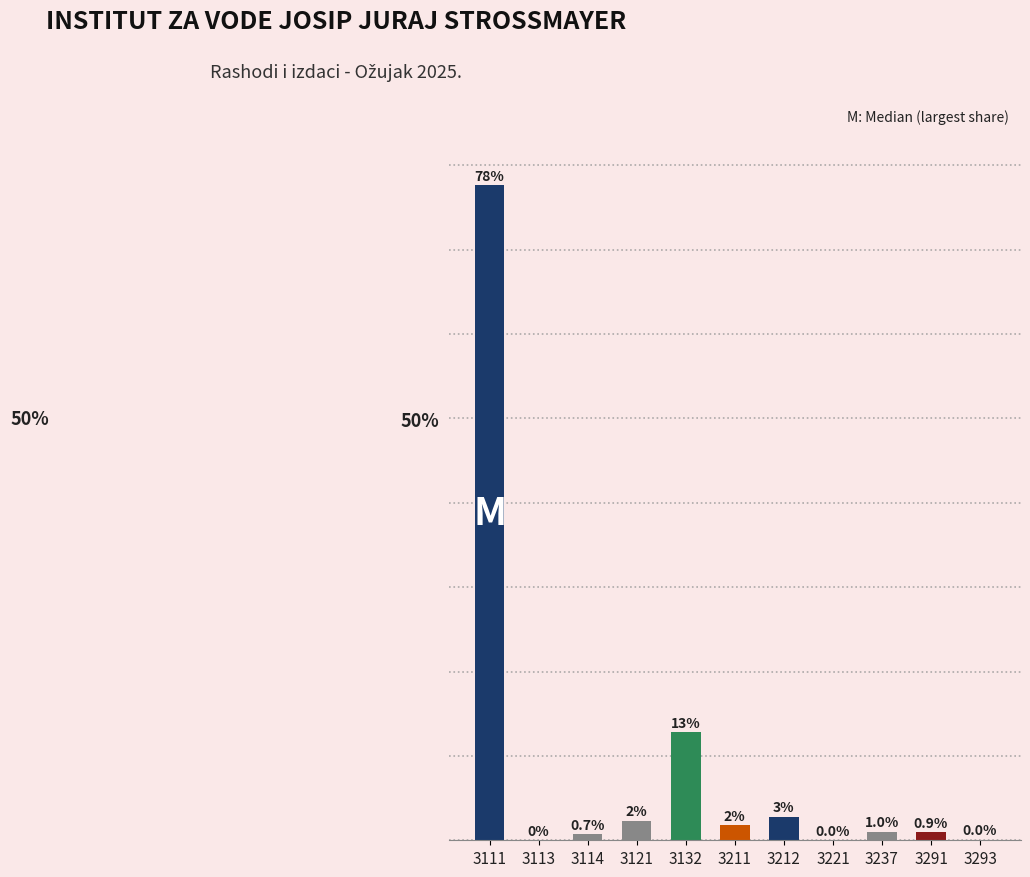

Are the bars grouped side by side (vs. stacked)?

No